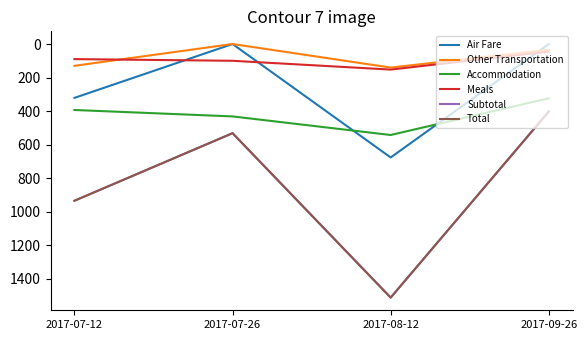

How many data points in Total are less than 934?

2